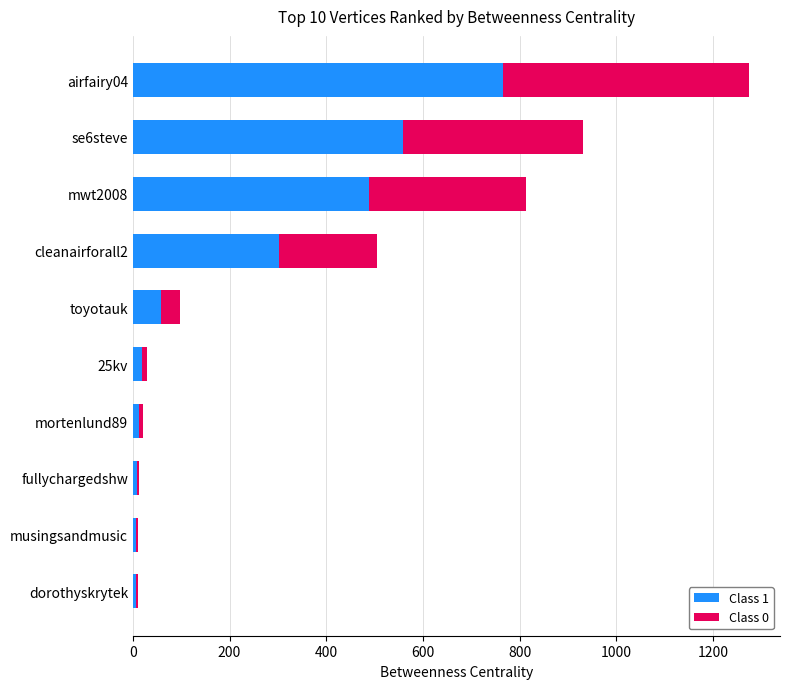

What is the total value across all series at se6steve?

931.9